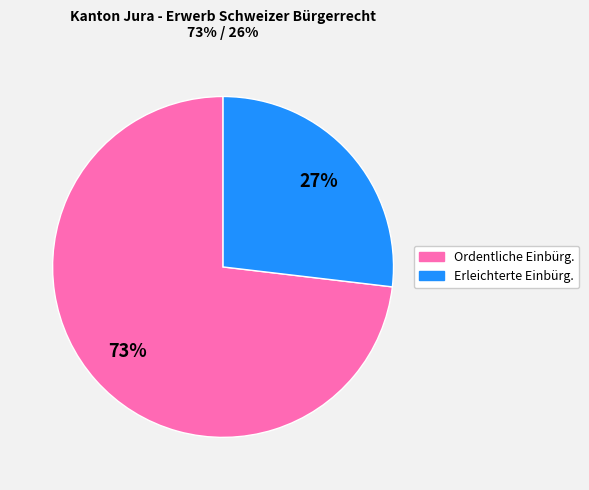

To the nearest percent, what is the difference between the largest and smallest slice percentages?

46%